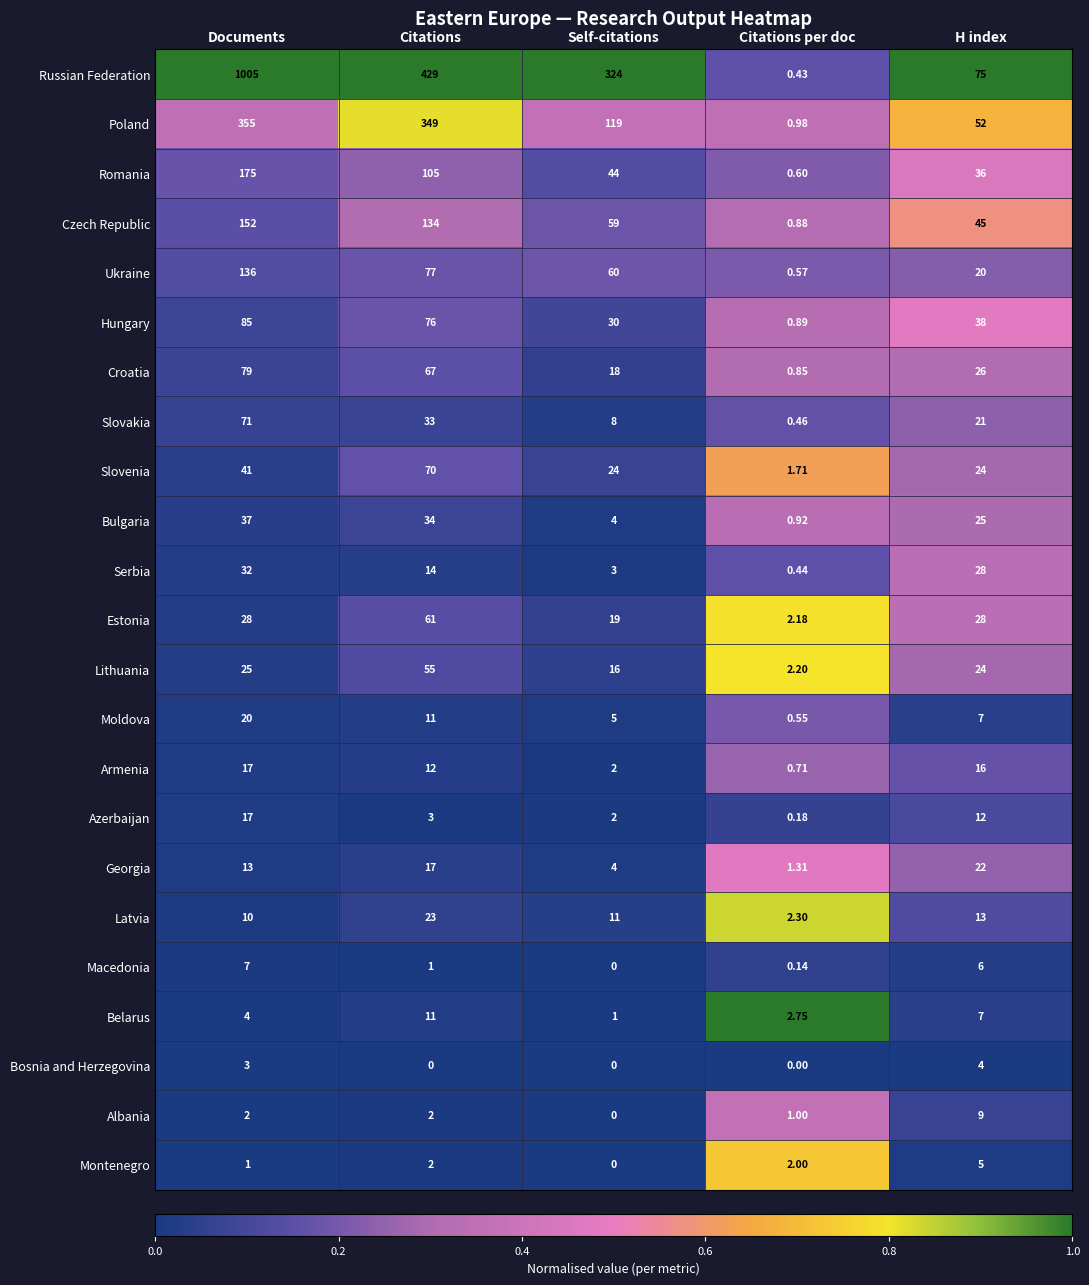

Rank the categories by Slovakia value from highest to lowest.

Documents, Citations, H index, Self-citations, Citations per doc